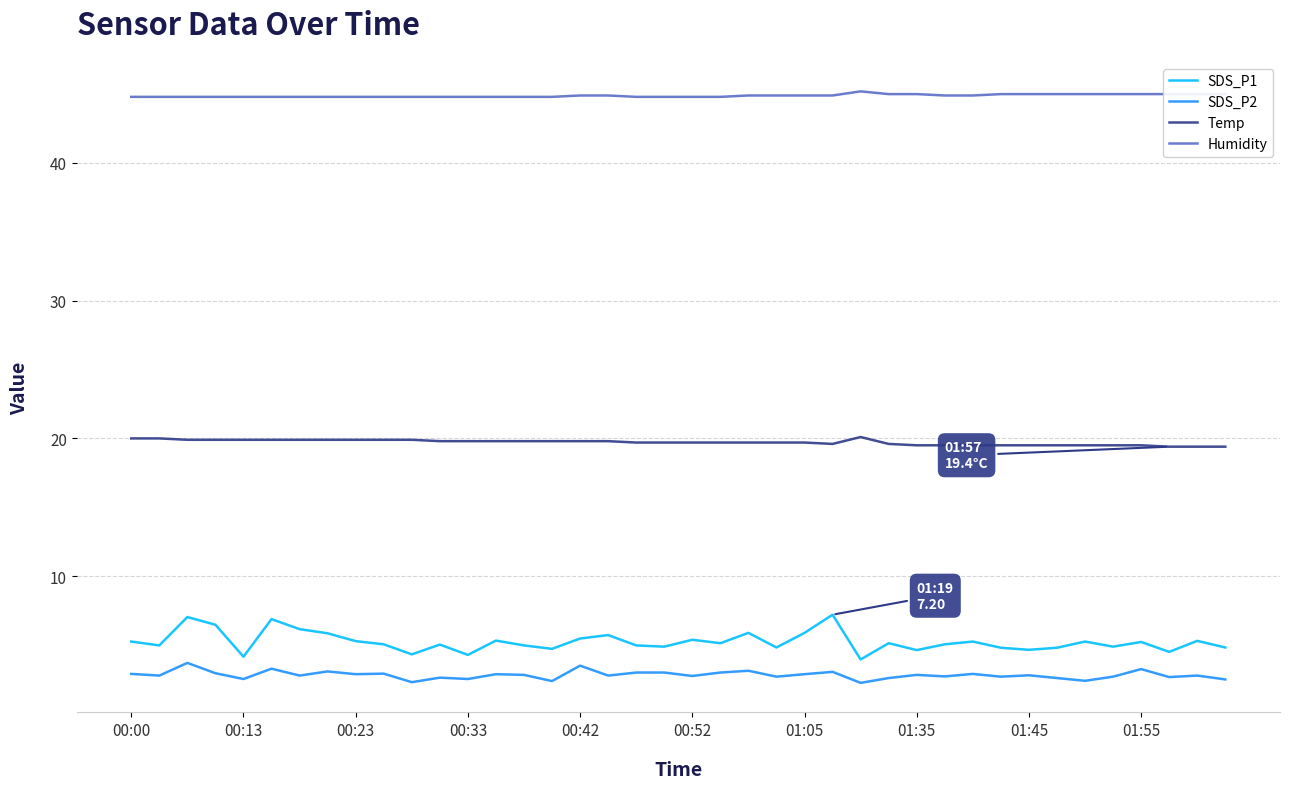

What is the greatest value displayed?

45.2